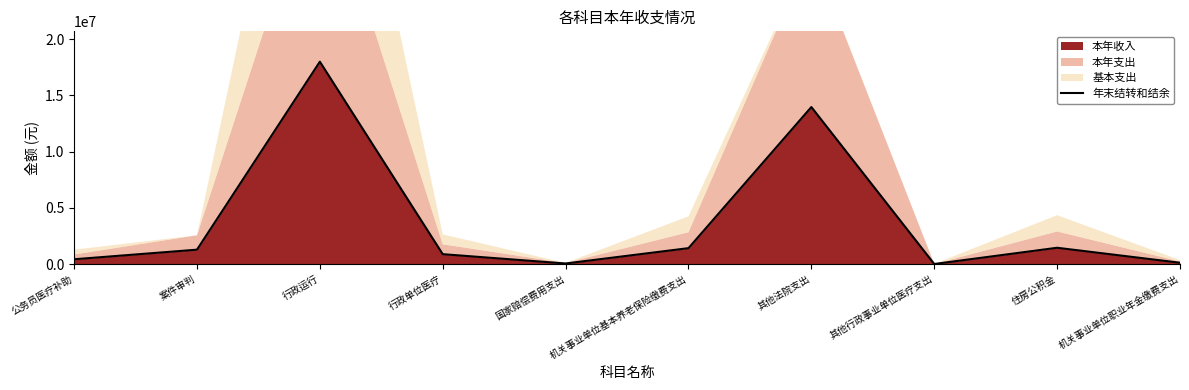

The value at 住房公积金 is 2365888.7. True or false?

False